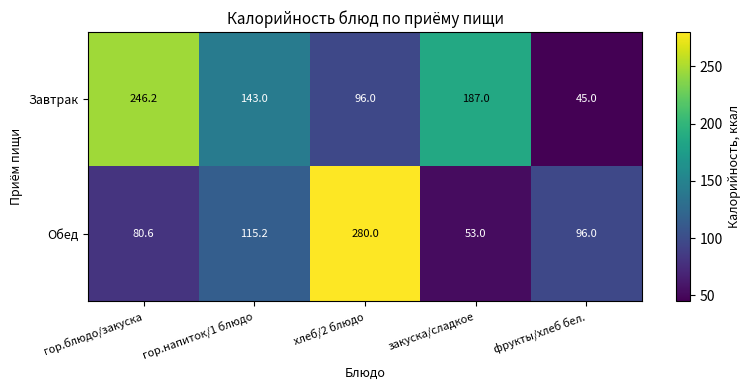

Which series has the widest spread of values?

Обед